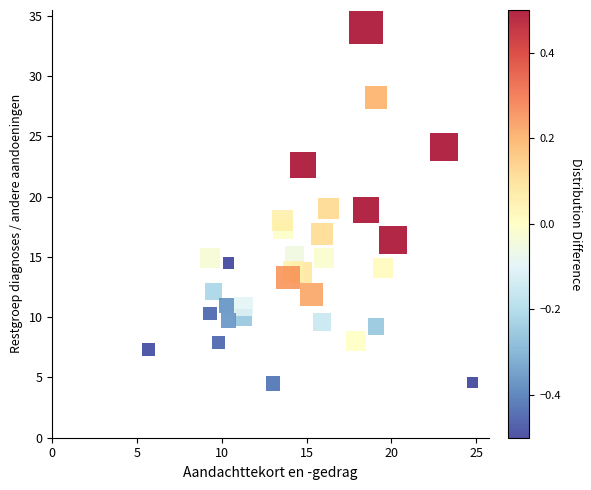

What is the range of Y values (max minus min)?

29.5